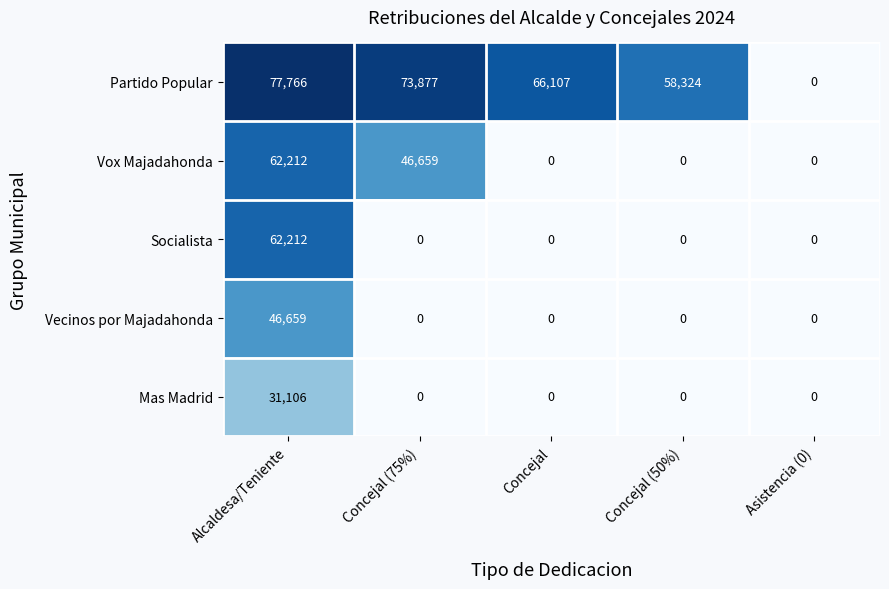

How many data points does each series have?

5